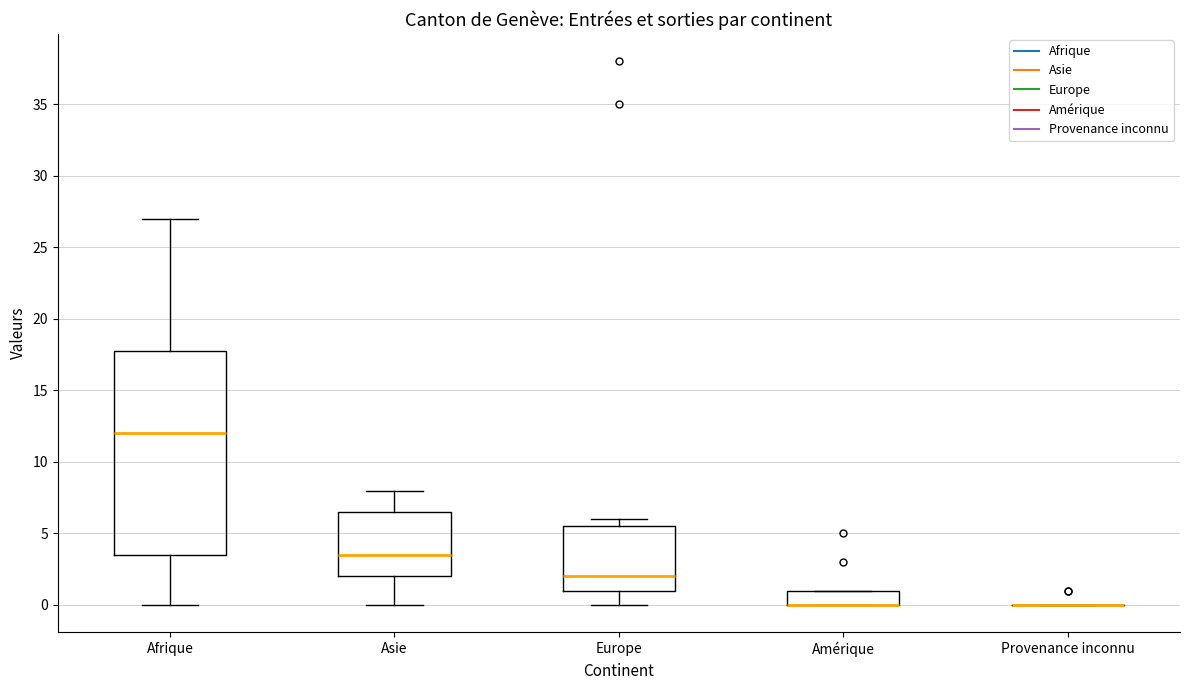

Reading left to right, transcribe this box plot: for each box, give where its median line is, the range the box spans, and where its two whiskers end, as read against the y-axis. The values are not printed on the chart, so give them approximately, as read against the axis.

Afrique: median 12.0, box 3.5 to 18.0, whiskers 0.0 to 27.0
Asie: median 3.5, box 2.0 to 6.5, whiskers 0.0 to 8.0
Europe: median 2.0, box 1.0 to 5.5, whiskers 0.0 to 6.0
Amérique: median 0.0 (drawn on the box's lower edge), box 0.0 to 1.0, whiskers 0.0 to 1.0
Provenance inconnu: box collapsed to a line at 0.0, whiskers 0.0 to 0.0